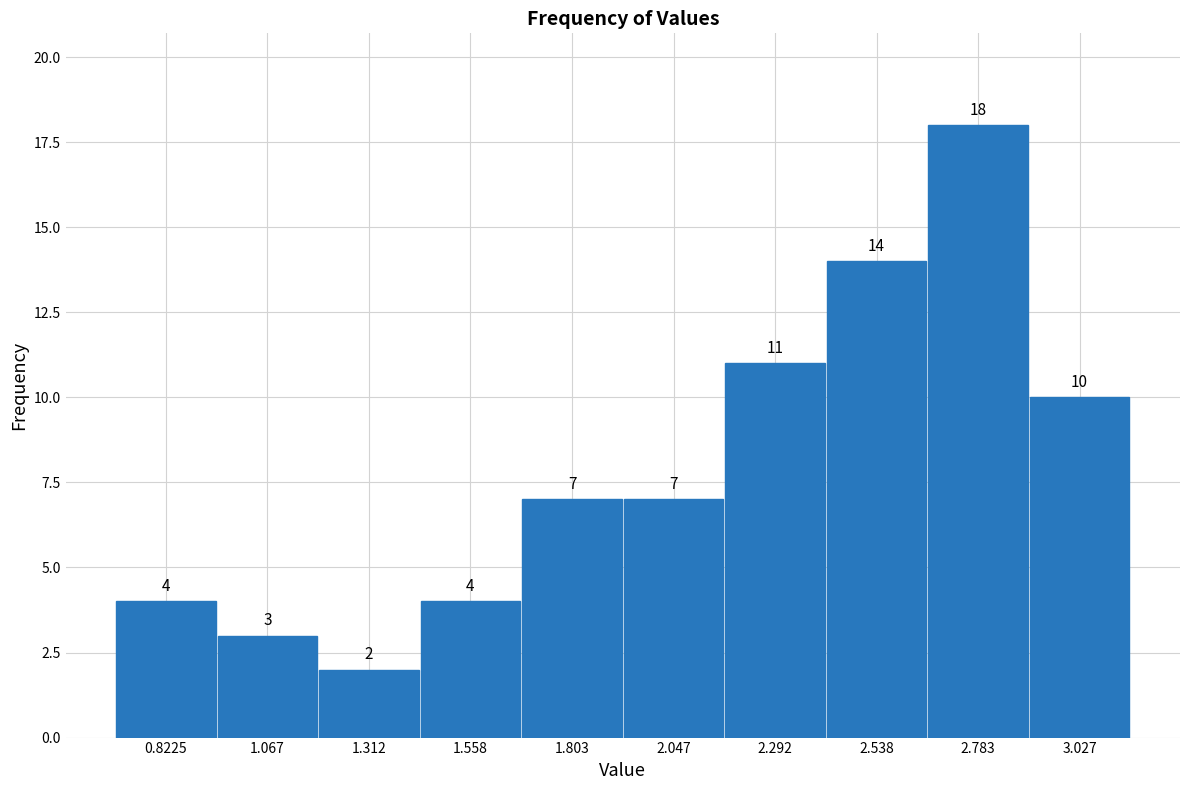

Reading left to right, list every bar in this chart as the range it spans on the x-axis followed by its height. The bar edges are not printed on the chart, so give them approximately, as read against the axis.

0.700 to 0.945: 4
0.945 to 1.190: 3
1.190 to 1.435: 2
1.435 to 1.680: 4
1.680 to 1.925: 7
1.925 to 2.170: 7
2.170 to 2.415: 11
2.415 to 2.660: 14
2.660 to 2.905: 18
2.905 to 3.150: 10